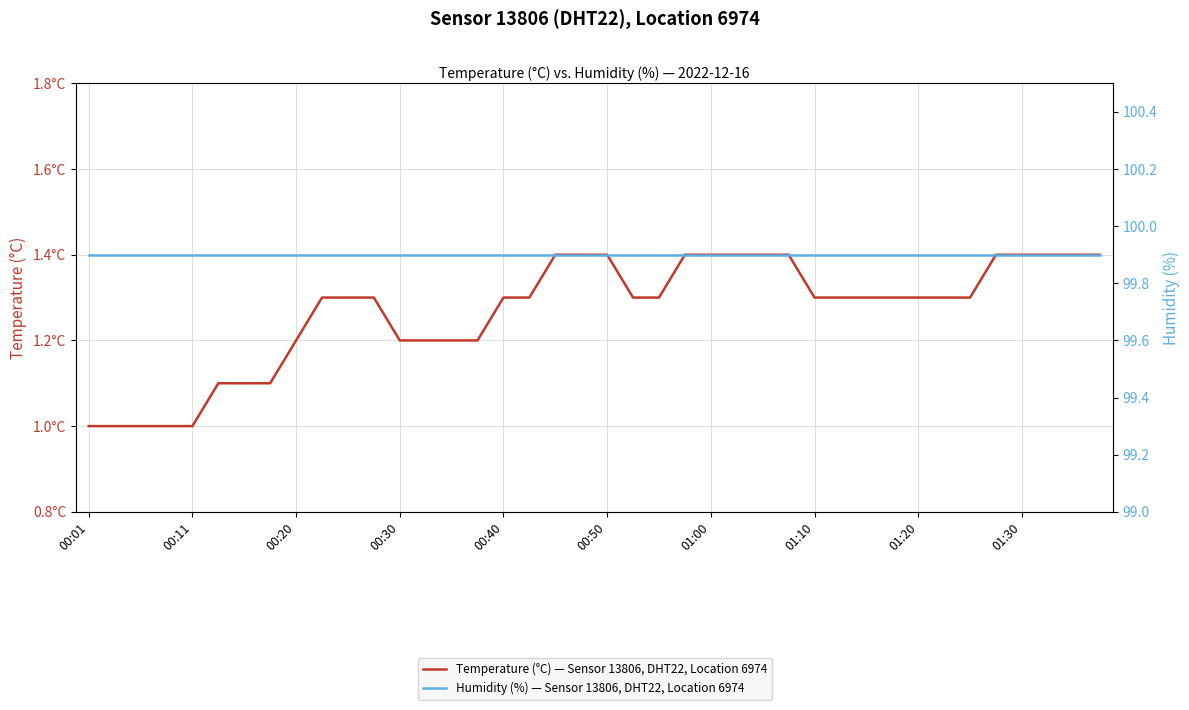

Is the value of Temperature (°C) — Sensor 13806, DHT22, Location 6974 at 18 greater than the value of Humidity (%) — Sensor 13806, DHT22, Location 6974 at 39?

No